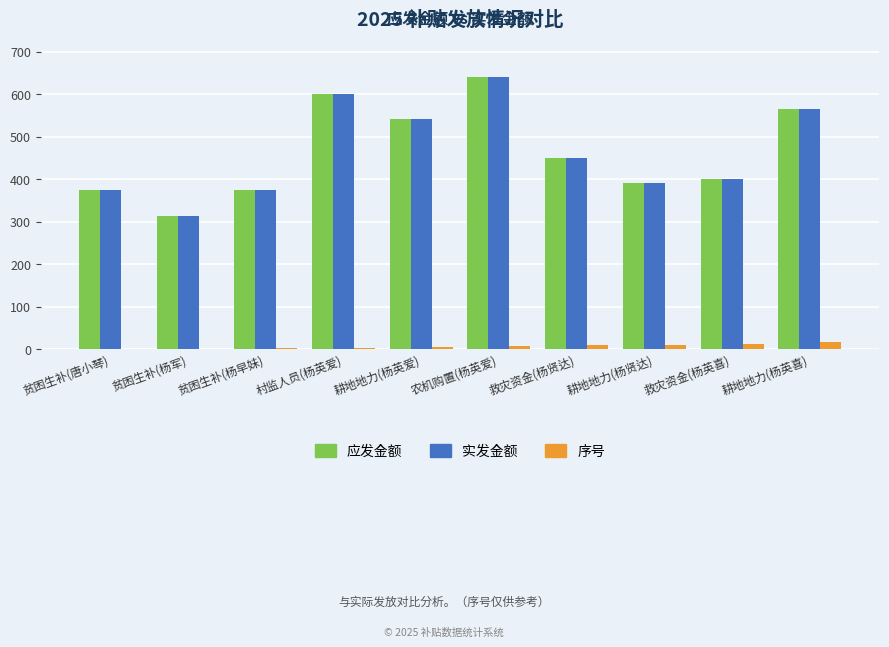

Is the value of 实发金额 at 耕地地力(杨贤达) greater than the value of 应发金额 at 贫困生补(杨军)?

Yes